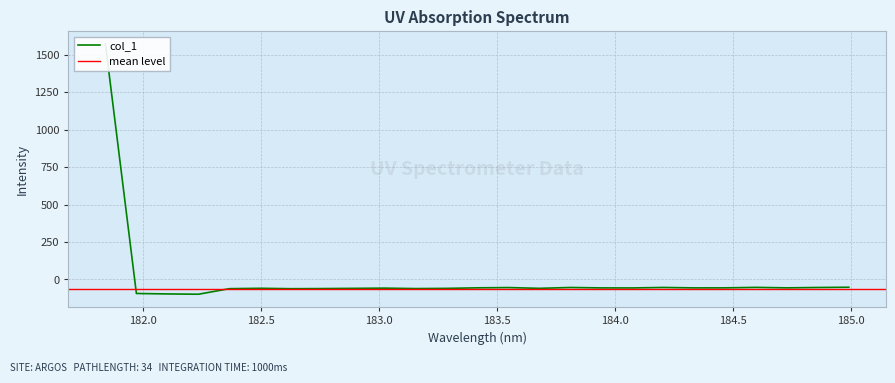

Rank the categories by value from lowest to highest.

182.2359681898, 182.1045947288, 181.9732053322, 182.6299929592, 182.3673257152, 183.15513622, 182.7613026778, 183.2863821962, 182.8925964608, 183.6800245112, 182.498667305, 183.0238743082, 184.0735234058, 183.9423730432, 184.3357763242, 184.7290361848, 184.46687888, 183.4176122368, 183.5488263418, 184.8600909338, 183.811206745, 184.2046578328, 184.5979655002, 184.9911297472, 181.8418